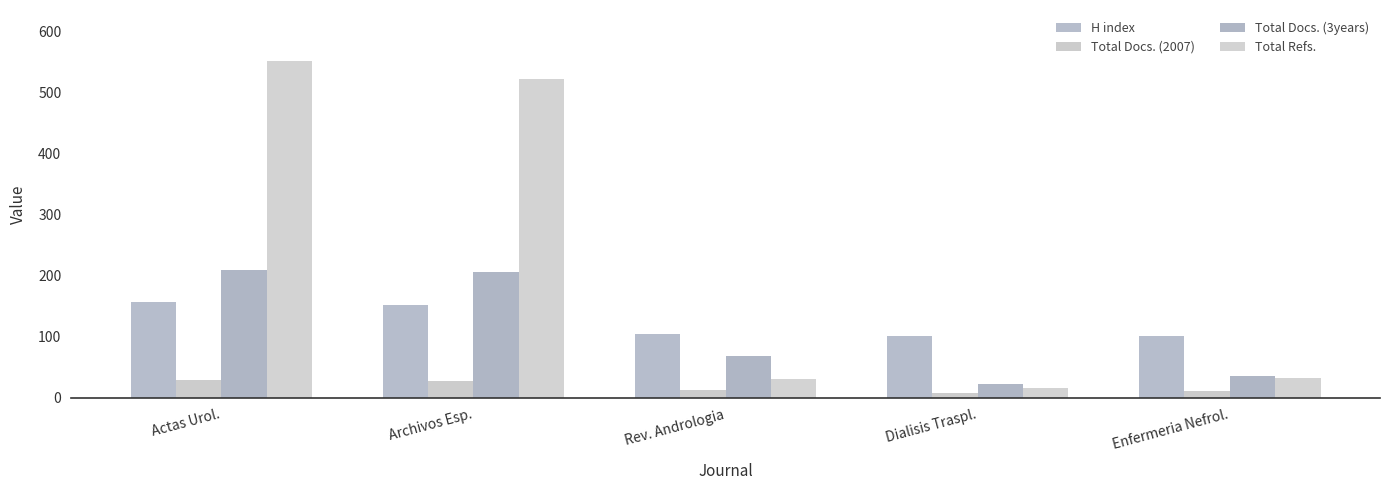

List the labels in order of Total Refs. value, smallest first.

Dialisis Traspl., Rev. Andrologia, Enfermeria Nefrol., Archivos Esp., Actas Urol.